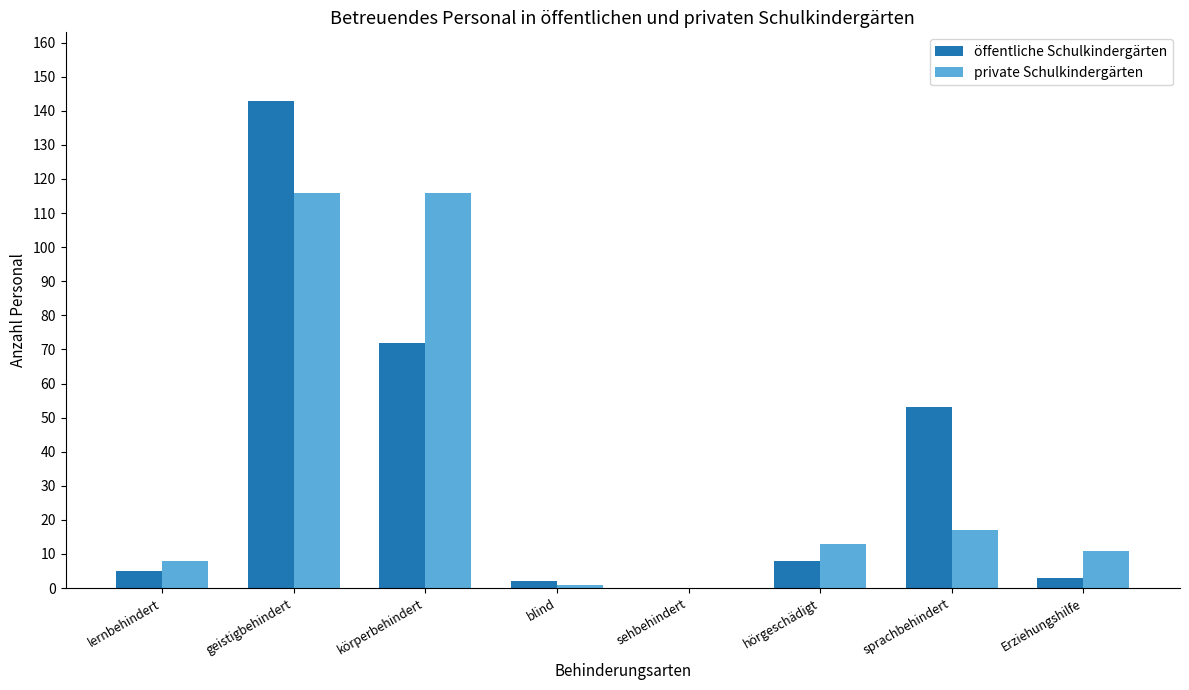

Where is private Schulkindergärten nearest to the value 58?

sprachbehindert